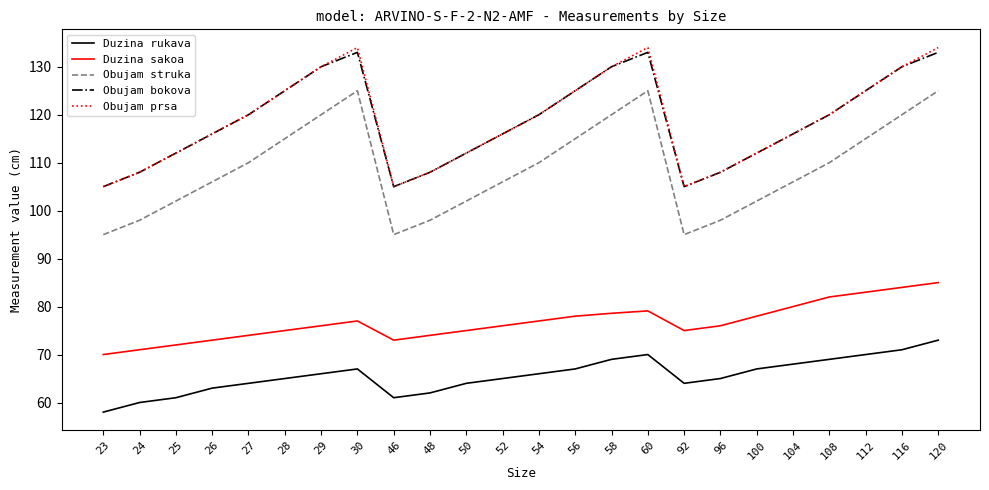

Which series has the largest range (max minus min)?

Obujam struka